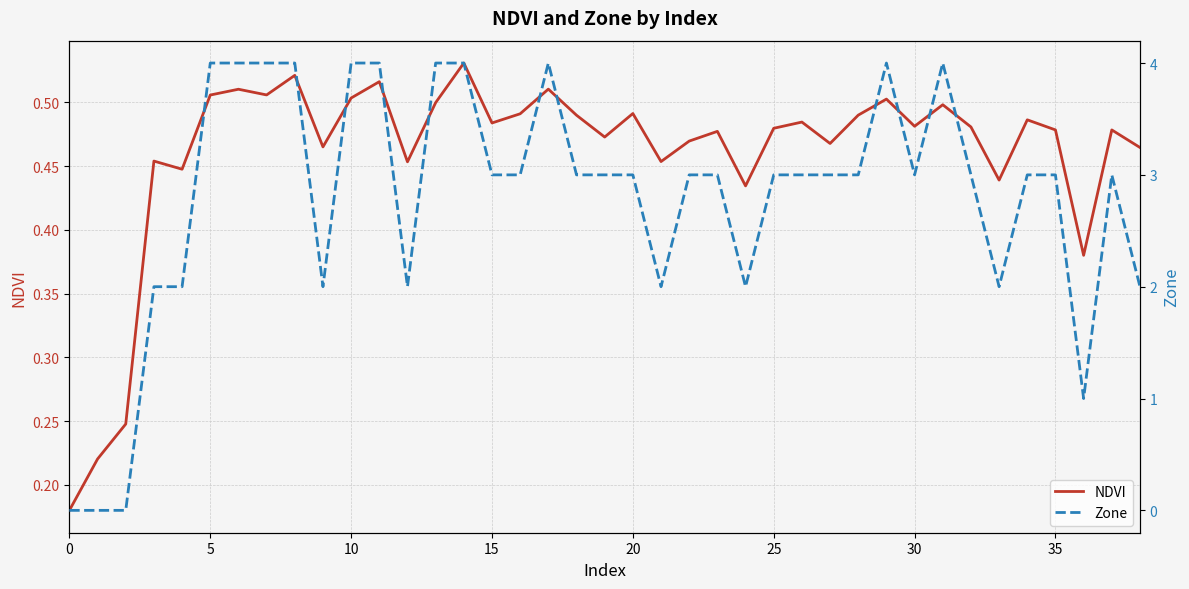

Reading left to right, list all the values displayed in this chart.

NDVI: 0.2	0.2	0.2	0.5	0.4	0.5	0.5	0.5	0.5	0.5	0.5	0.5	0.5	0.5	0.5	0.5	0.5	0.5	0.5	0.5	0.5	0.5	0.5	0.5	0.4	0.5	0.5	0.5	0.5	0.5	0.5	0.5	0.5	0.4	0.5	0.5	0.4	0.5	0.5
Zone: 0.0	0.0	0.0	2.0	2.0	4.0	4.0	4.0	4.0	2.0	4.0	4.0	2.0	4.0	4.0	3.0	3.0	4.0	3.0	3.0	3.0	2.0	3.0	3.0	2.0	3.0	3.0	3.0	3.0	4.0	3.0	4.0	3.0	2.0	3.0	3.0	1.0	3.0	2.0